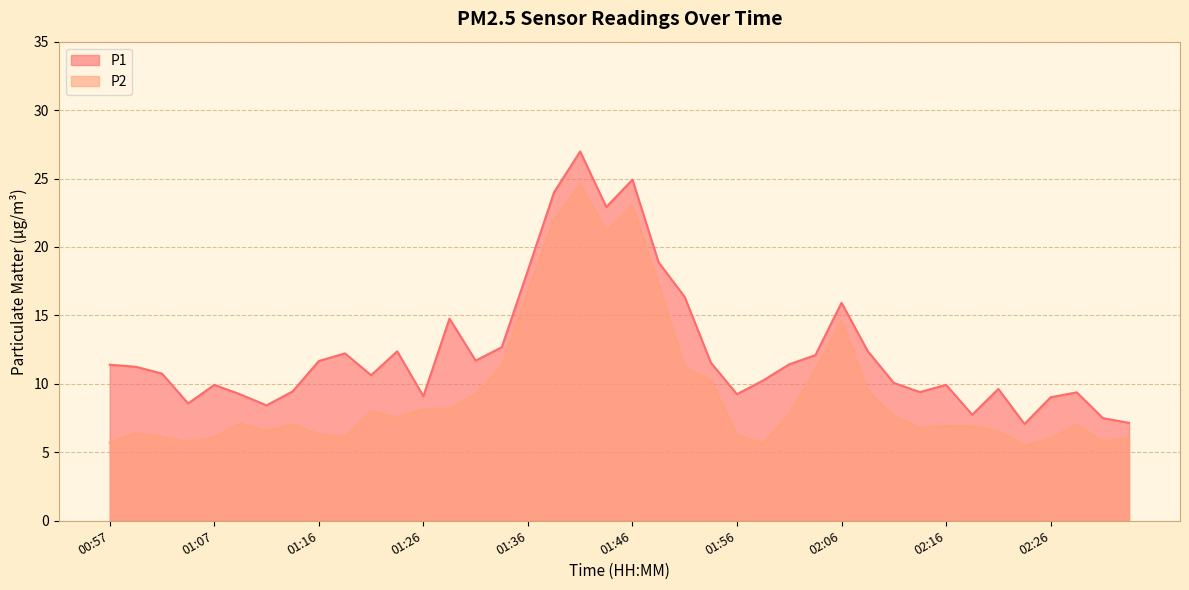

What is the average value of the P2 series?

9.5